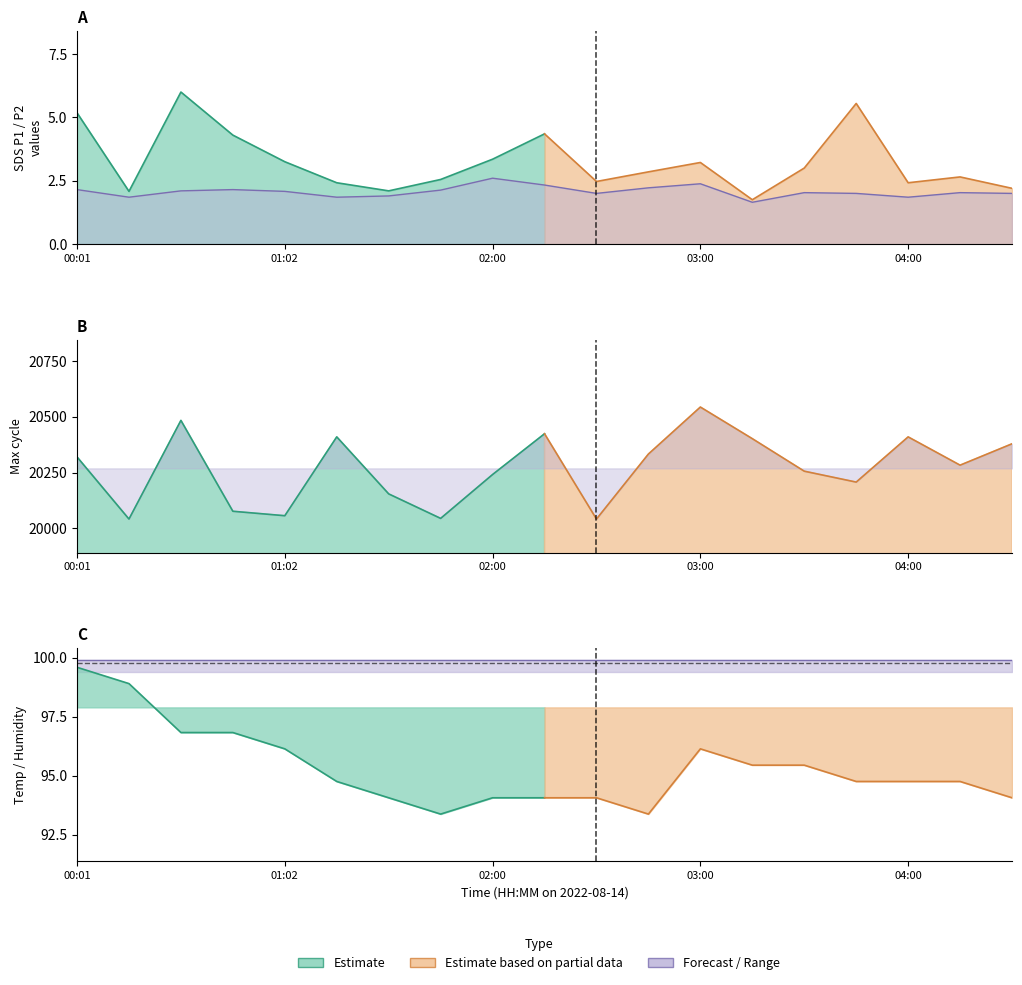

Which series has the largest range (max minus min)?

Max_cycle